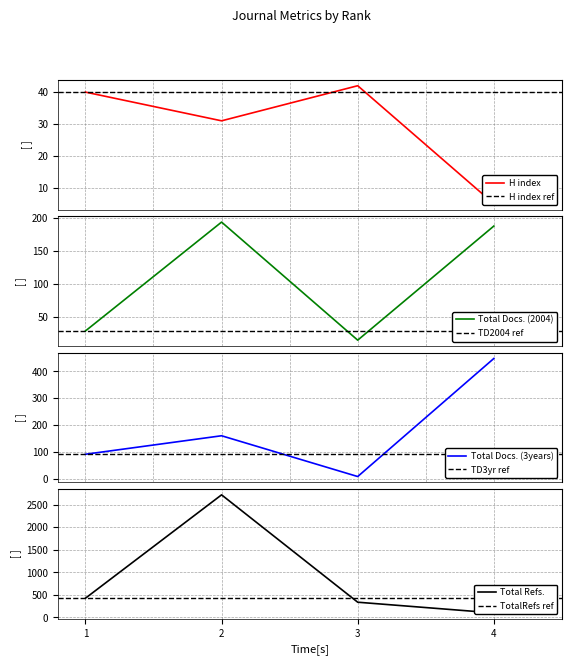

How many times do Total Docs. (2004) and H index cross each other?

3